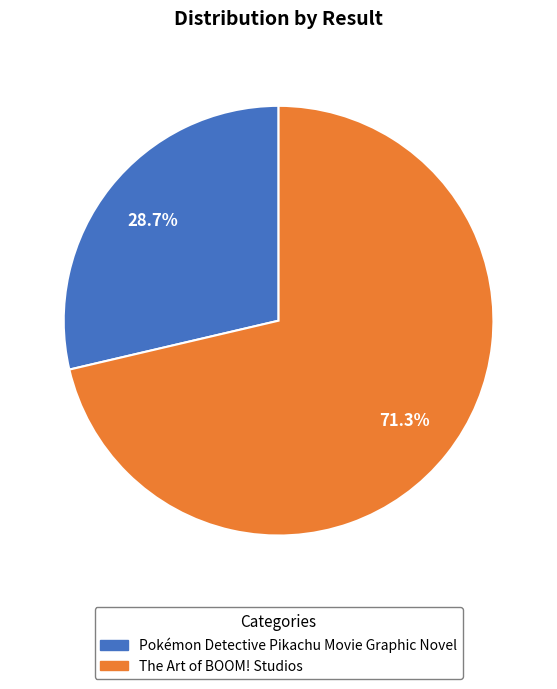

To the nearest percent, what is the average slice percentage?

50%